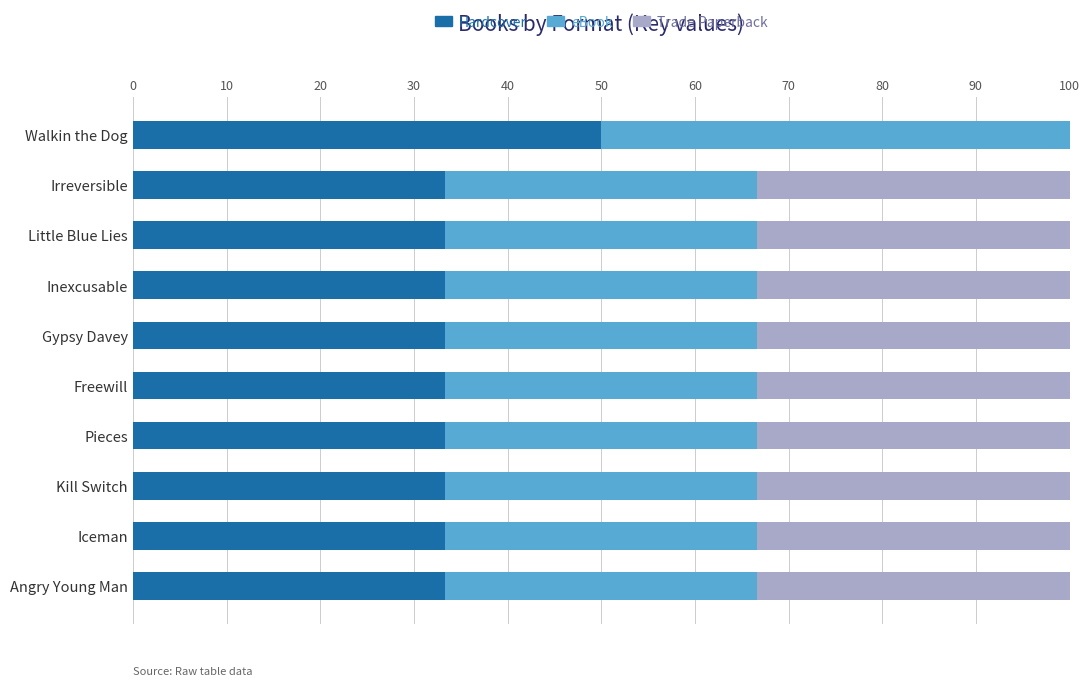

What is the sum of the Hardcover values at Irreversible and Gypsy Davey?

66.7